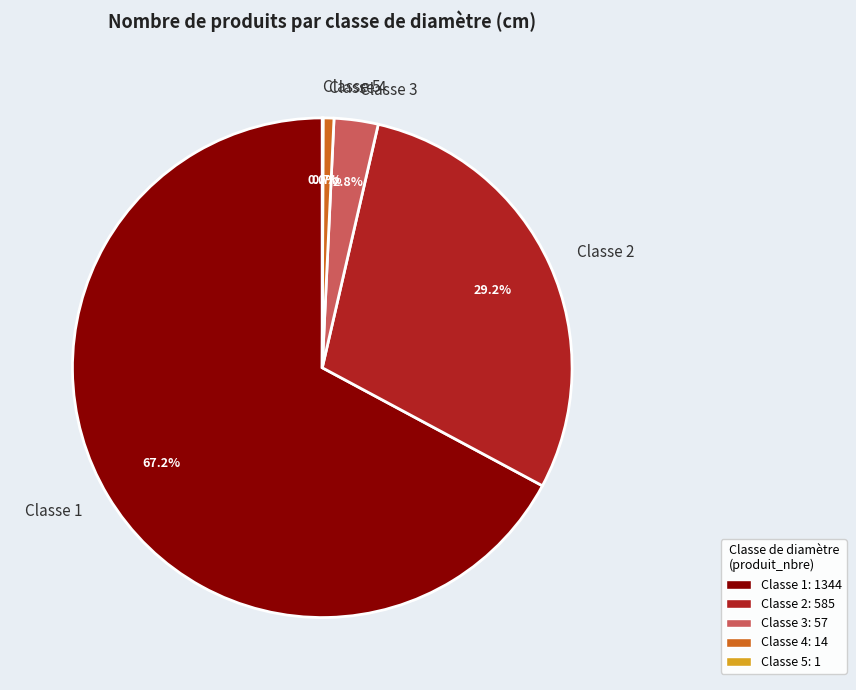

What percentage is NOT represented by Classe 2?

70.8%